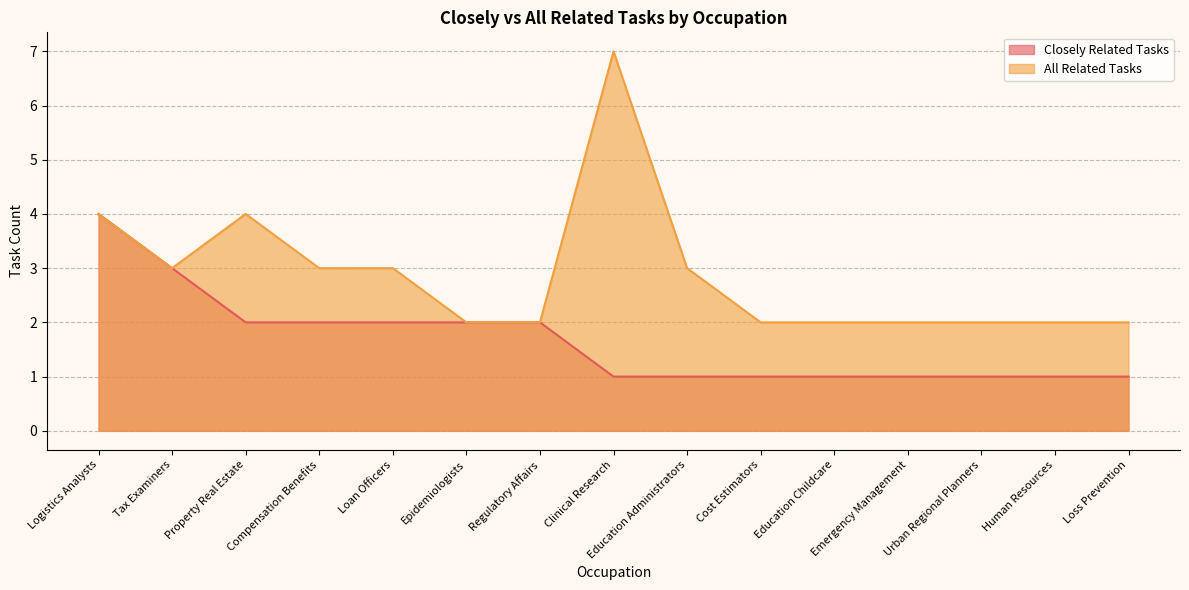

What is the smallest value displayed?

1